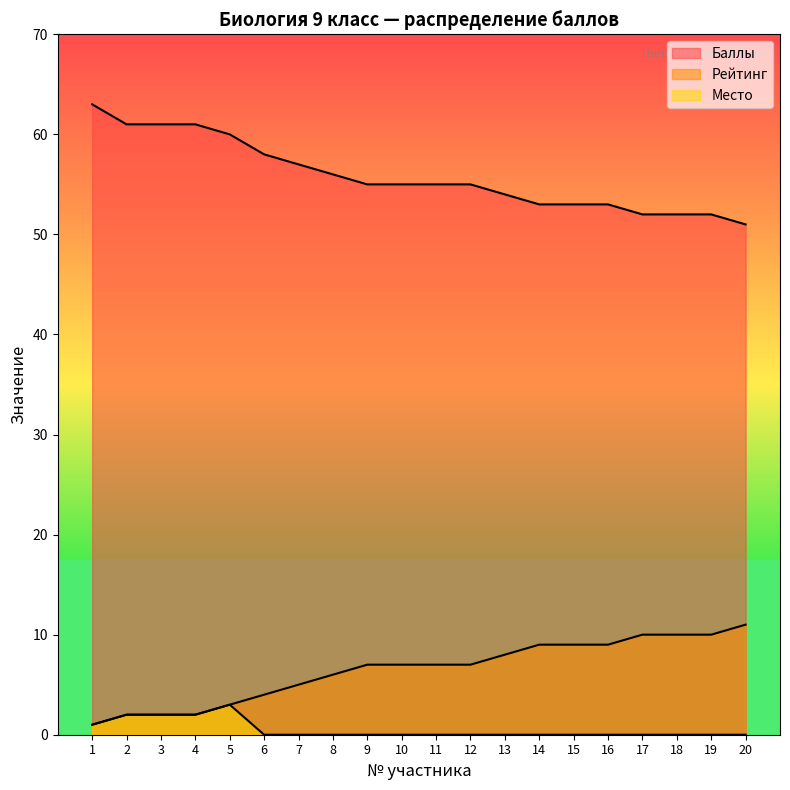

At which category does Место reach its first local peak?

5